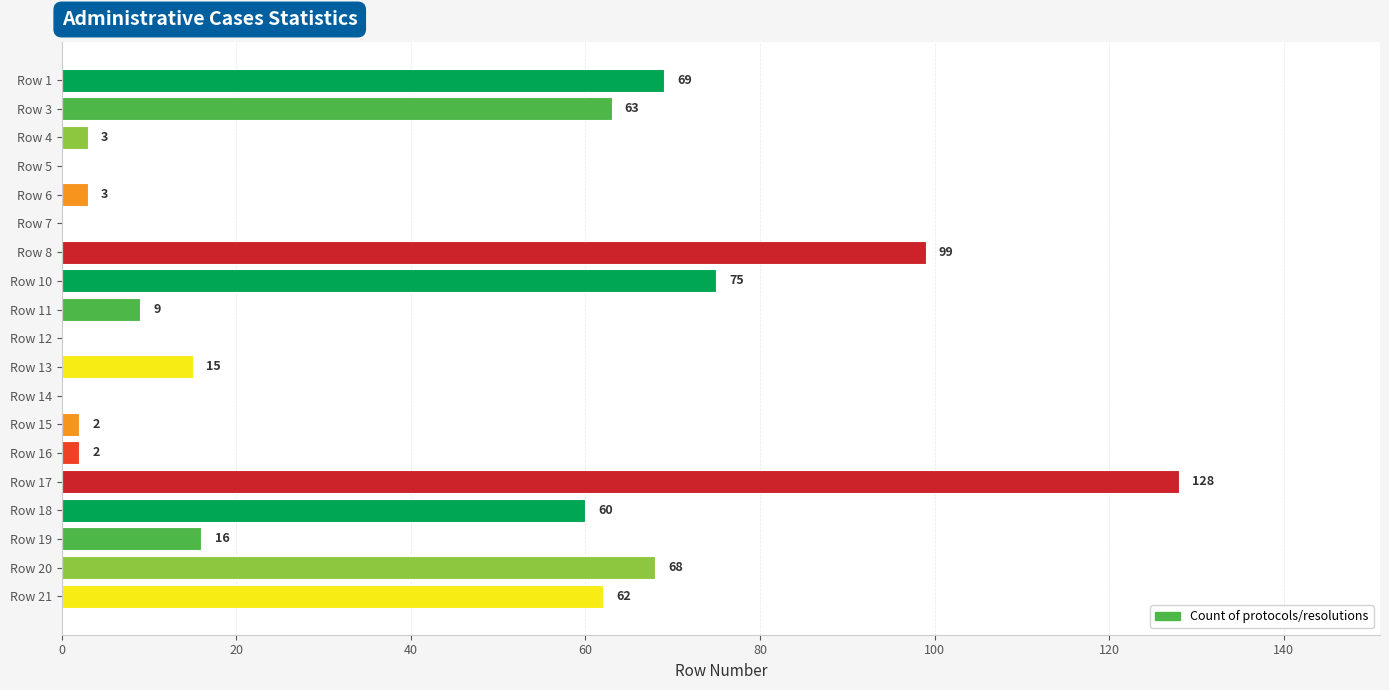

What is the approximate value at Row 21?

62